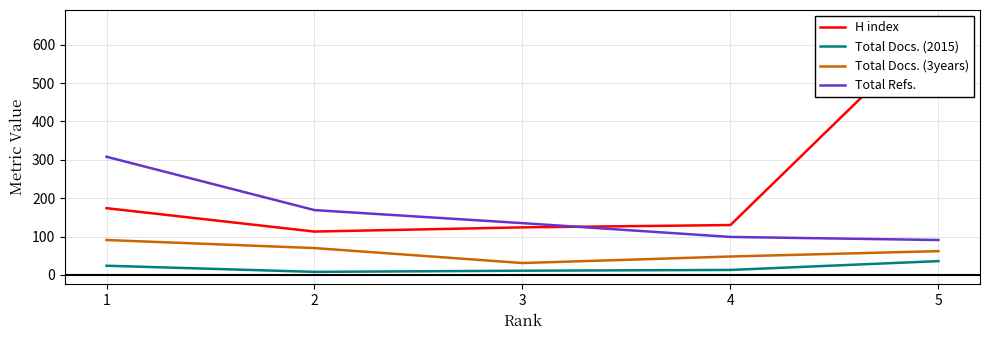

True or false: Total Docs. (3years) and Total Docs. (2015) intersect in this chart.

False